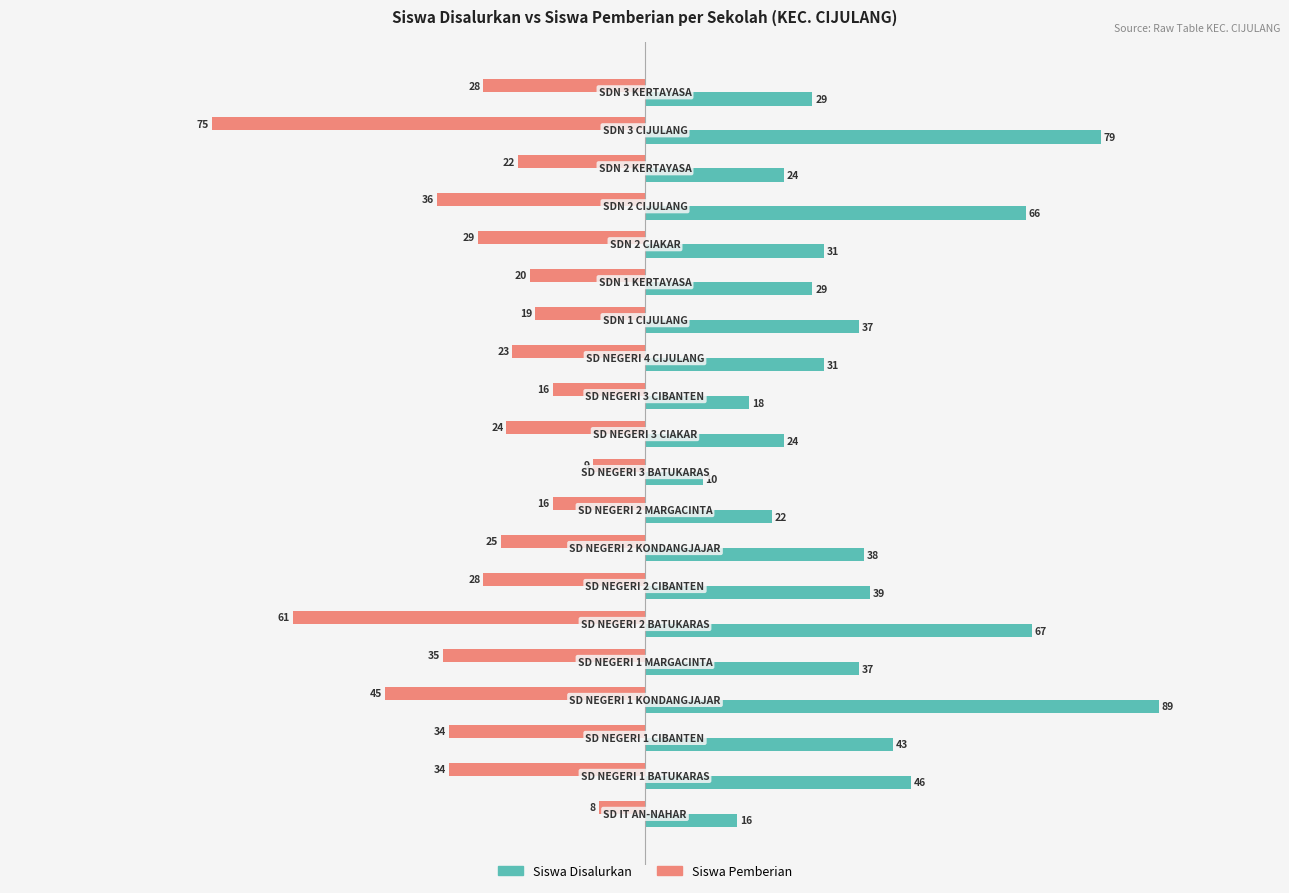

How many values in the Siswa Pemberian series are below -25?

10